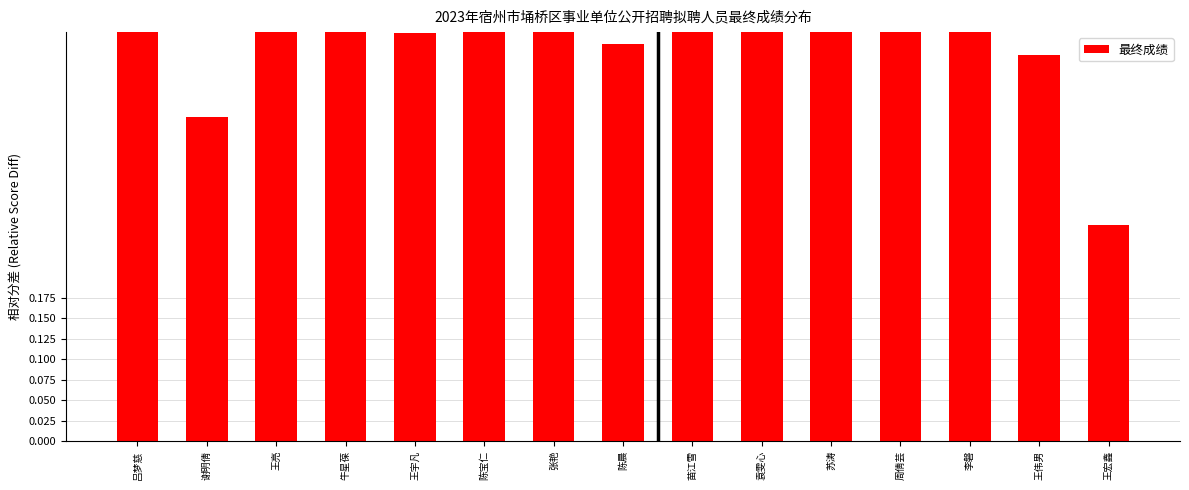

What is the average value?

0.6